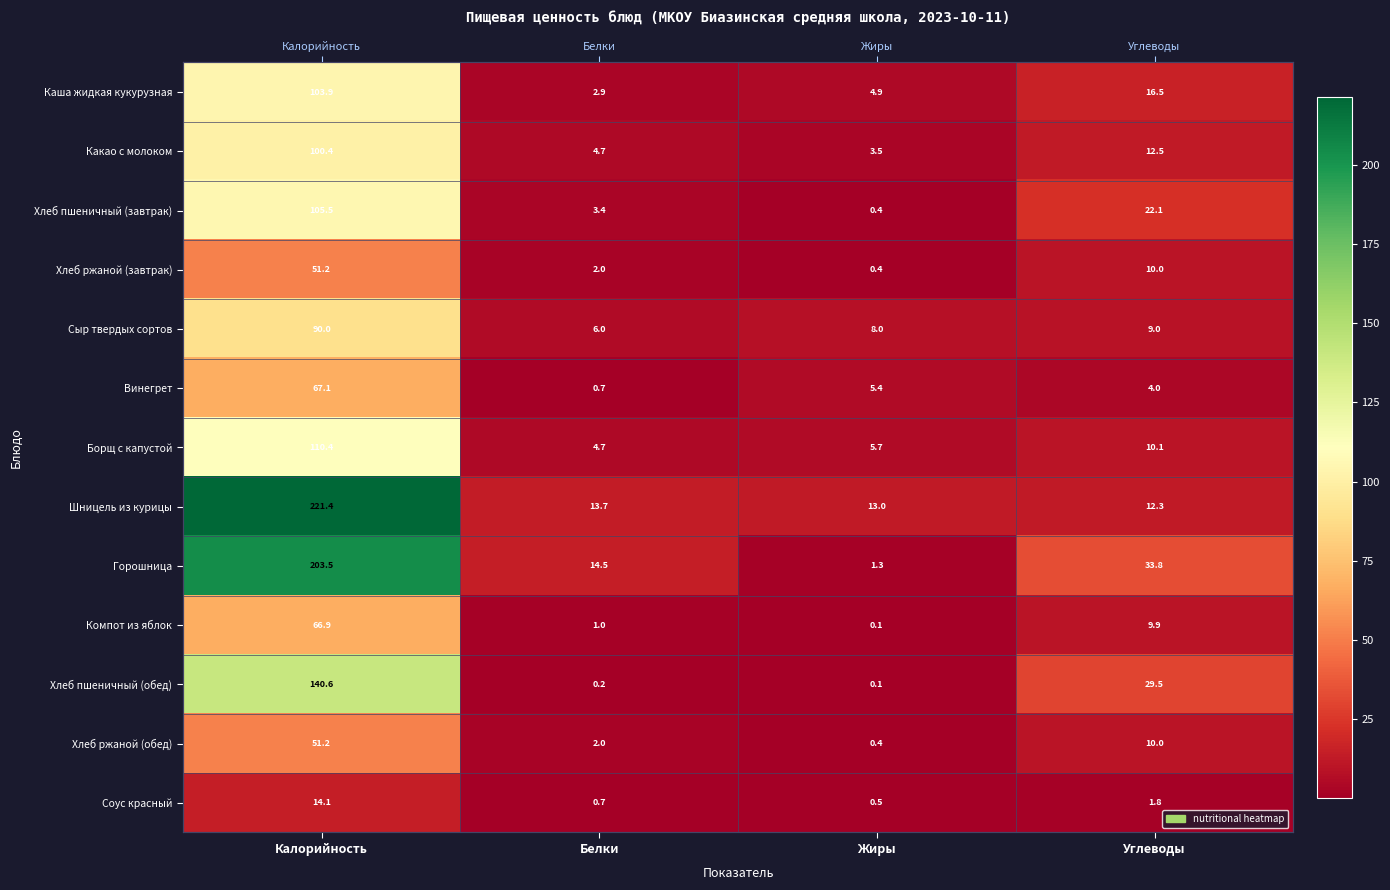

Rank the series at Углеводы from highest to lowest value.

Горошница, Хлеб пшеничный (обед), Хлеб пшеничный (завтрак), Каша жидкая кукурузная, Какао с молоком, Шницель из курицы, Борщ с капустой, Хлеб ржаной (завтрак), Хлеб ржаной (обед), Компот из яблок, Сыр твердых сортов, Винегрет, Соус красный